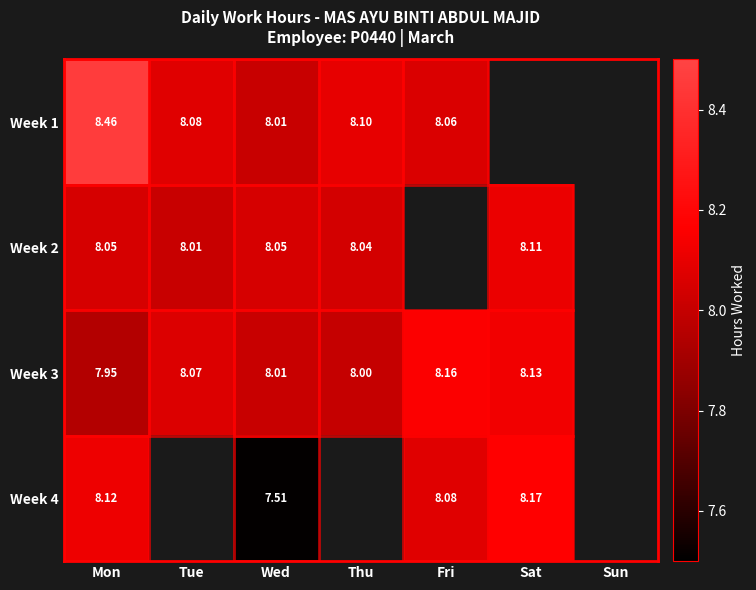

Is the value of Week 2 at Mon greater than the value of Week 1 at Tue?

No